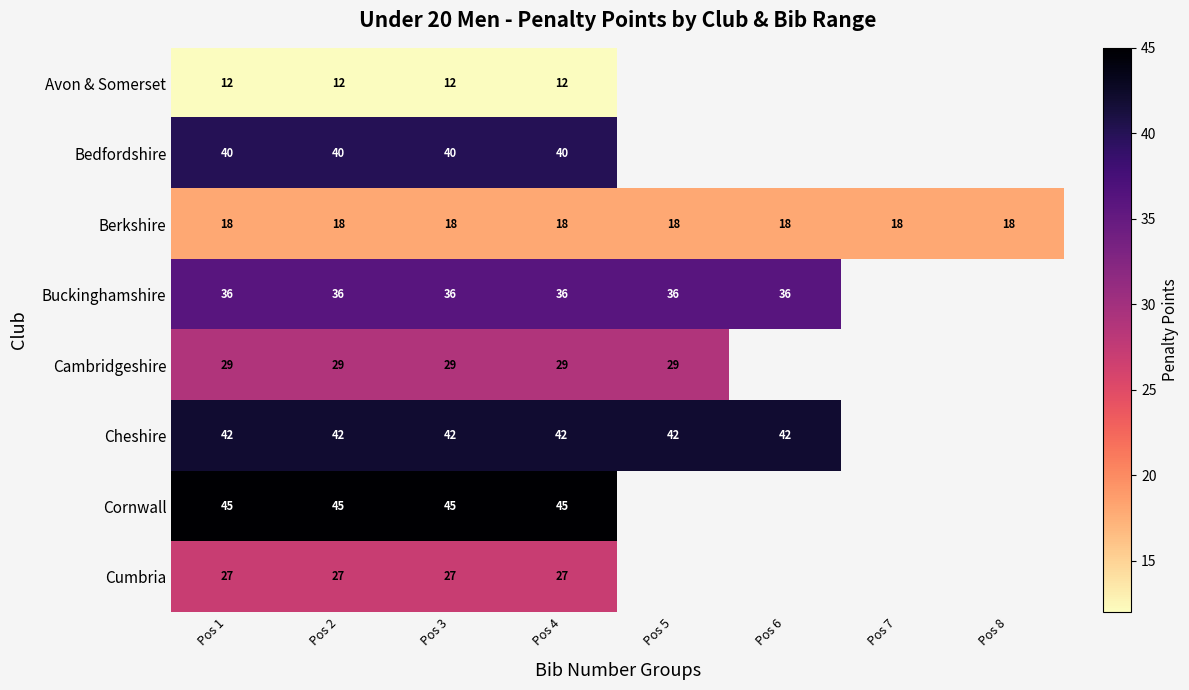

Is the value of Bedfordshire at Pos 1 greater than the value of Avon & Somerset at Pos 4?

Yes